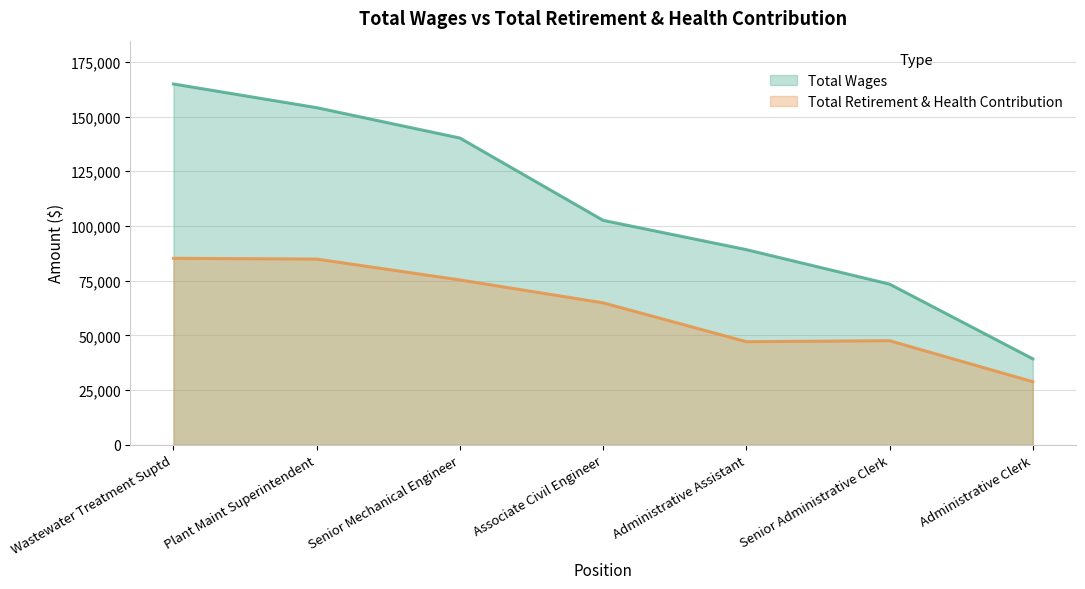

What is the average value of the Total Wages series?

109080